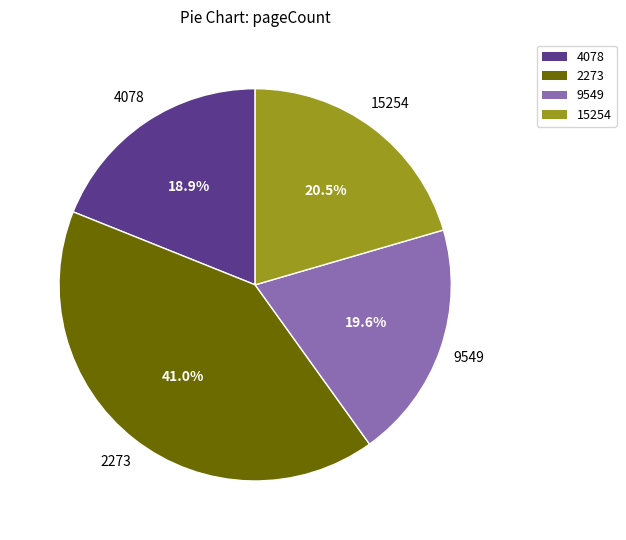

Which category has the biggest portion of the pie?

2273